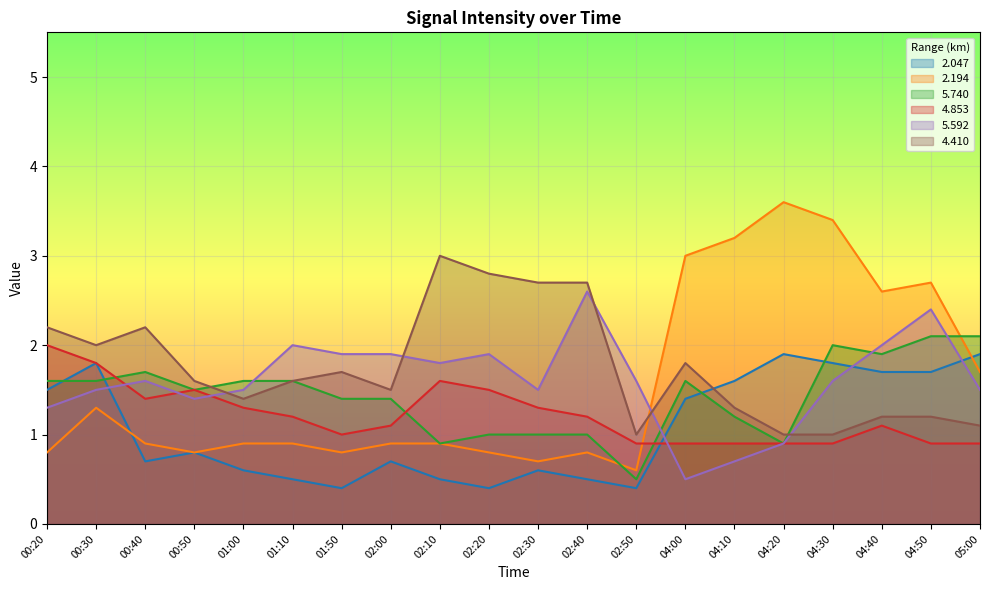

What is the label of the 16th point from the left?

04:20